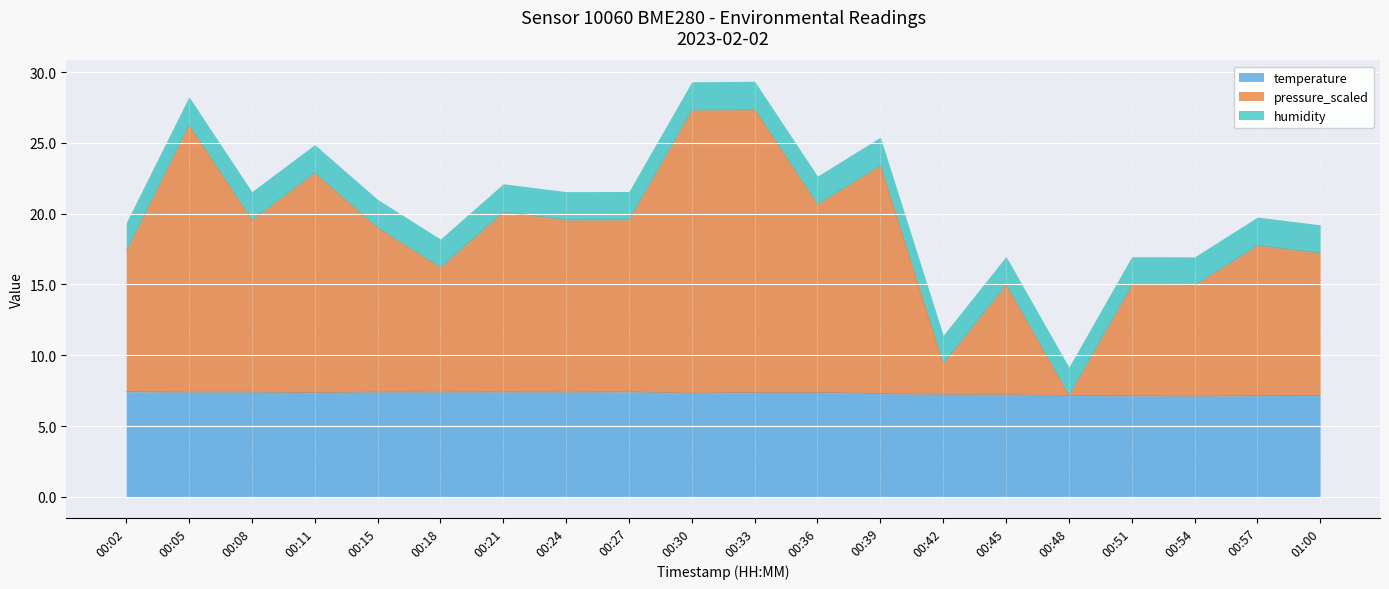

List the labels in order of temperature value, largest first.

00:02, 00:27, 00:21, 00:15, 00:05, 00:08, 00:18, 00:24, 00:33, 00:36, 00:11, 00:30, 00:39, 00:42, 00:45, 00:48, 01:00, 00:57, 00:51, 00:54